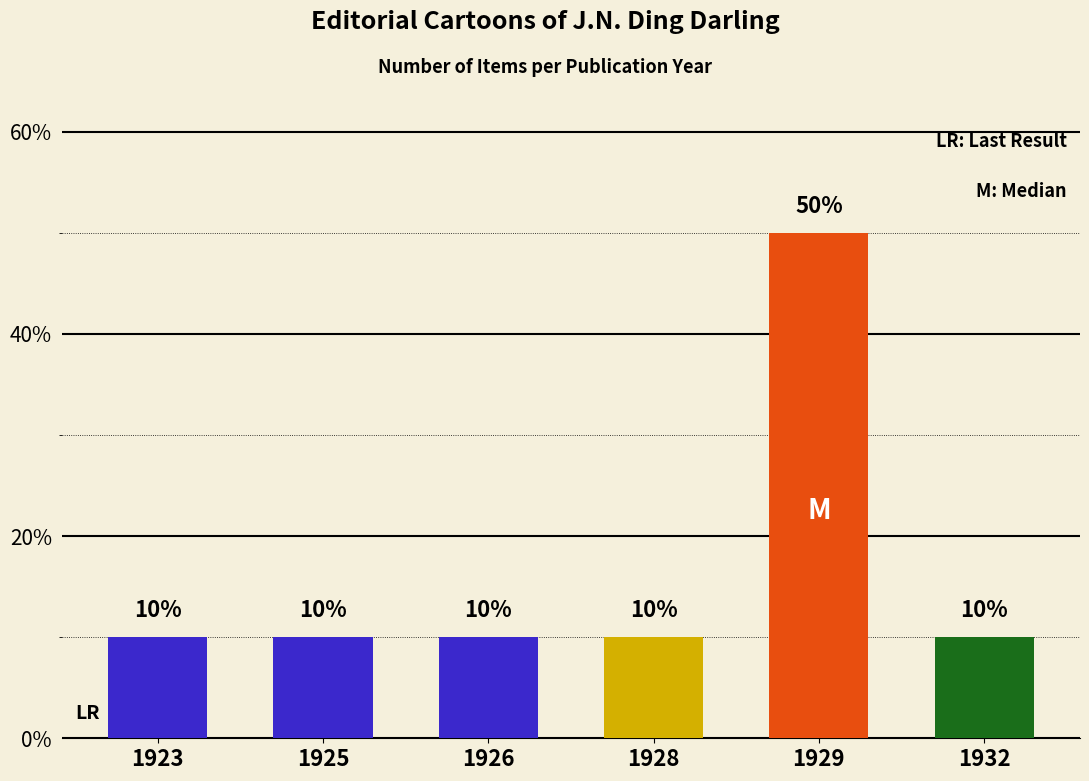

What is the ratio of the value at 1925 to the value at 1926?

1.0